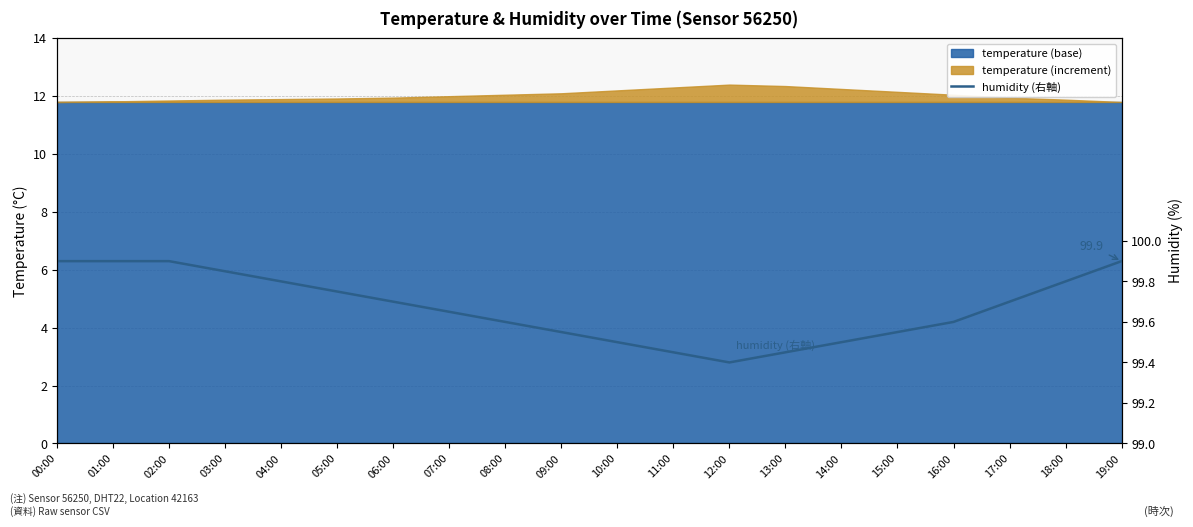

What is the minimum value shown in the chart?

99.4